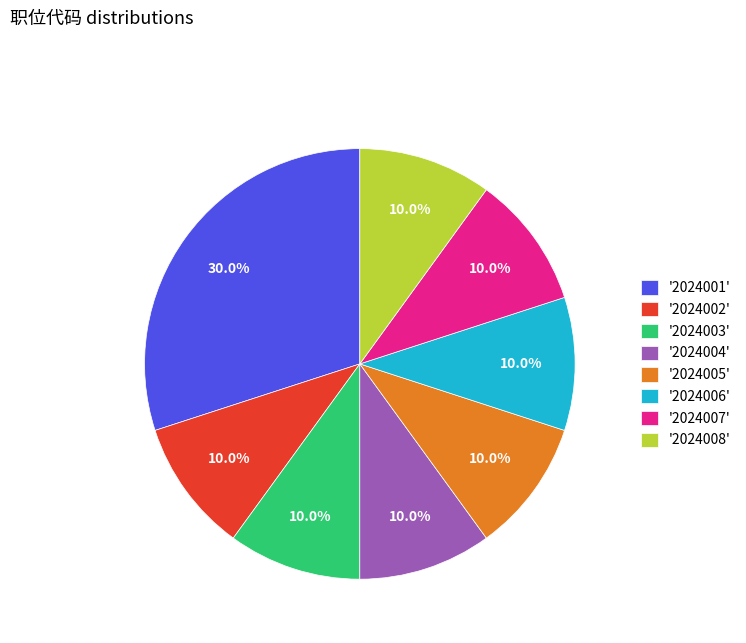

Does '2024002' represent more than half of the total?

No